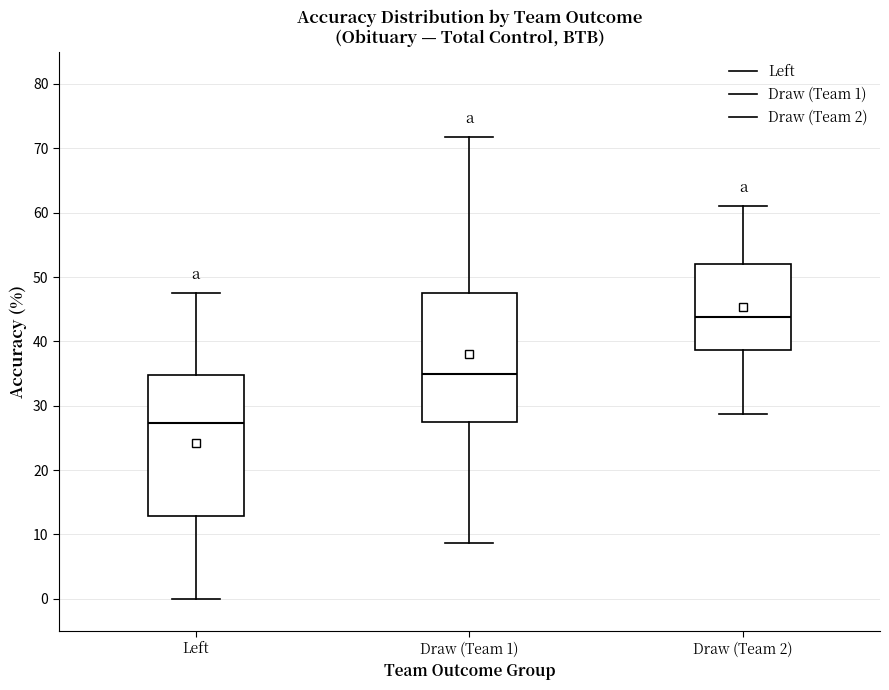

Reading left to right, read every box against the y-axis: the position of its median line, the range the box covers, and the ends of its whiskers. The values are not printed on the chart, so give them approximately, as read against the axis.

Left: median 27, box 13 to 35, whiskers 0 to 48
Draw (Team 1): median 35, box 27 to 47, whiskers 9 to 72
Draw (Team 2): median 44, box 39 to 52, whiskers 29 to 61